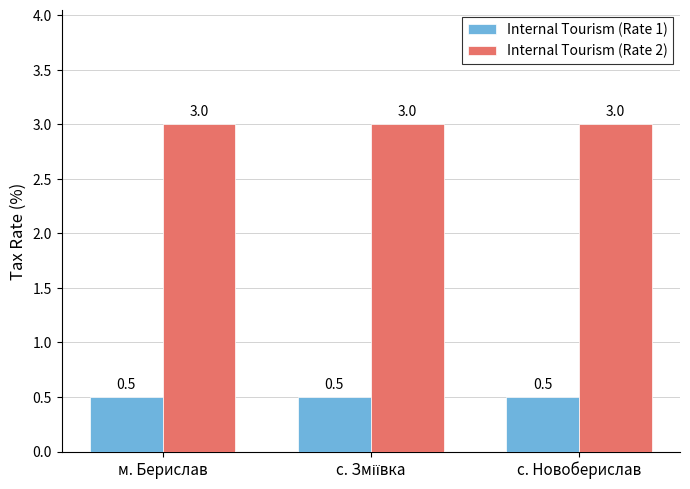

Rank the series at с. Новоберислав from highest to lowest value.

Internal Tourism (Rate 2), Internal Tourism (Rate 1)